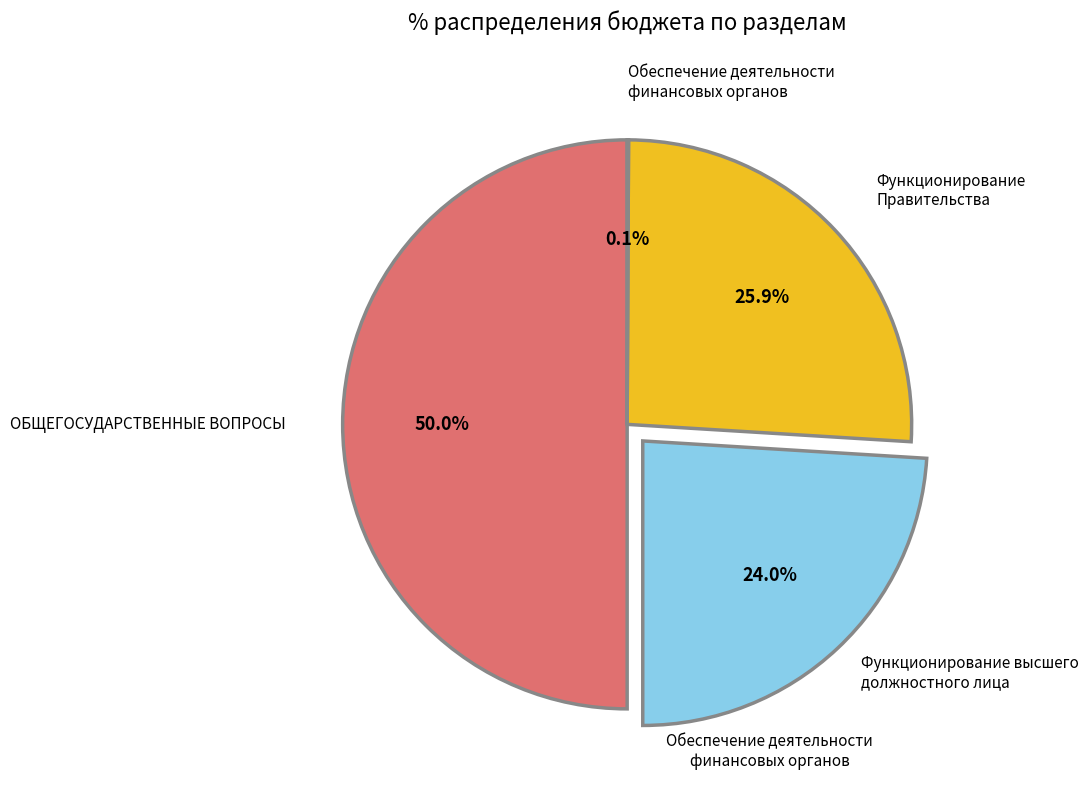

What is the largest slice in the pie chart?

ОБЩЕГОСУДАРСТВЕННЫЕ ВОПРОСЫ